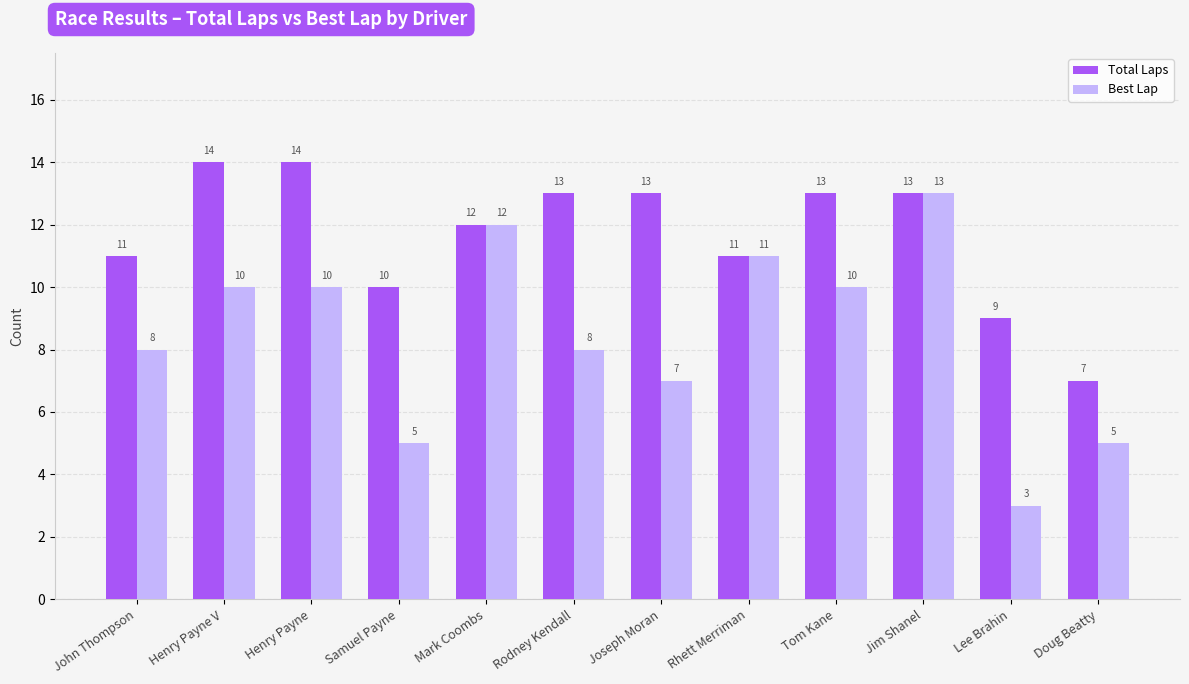

What is the difference between the maximum and second lowest values in the Best Lap series?

8